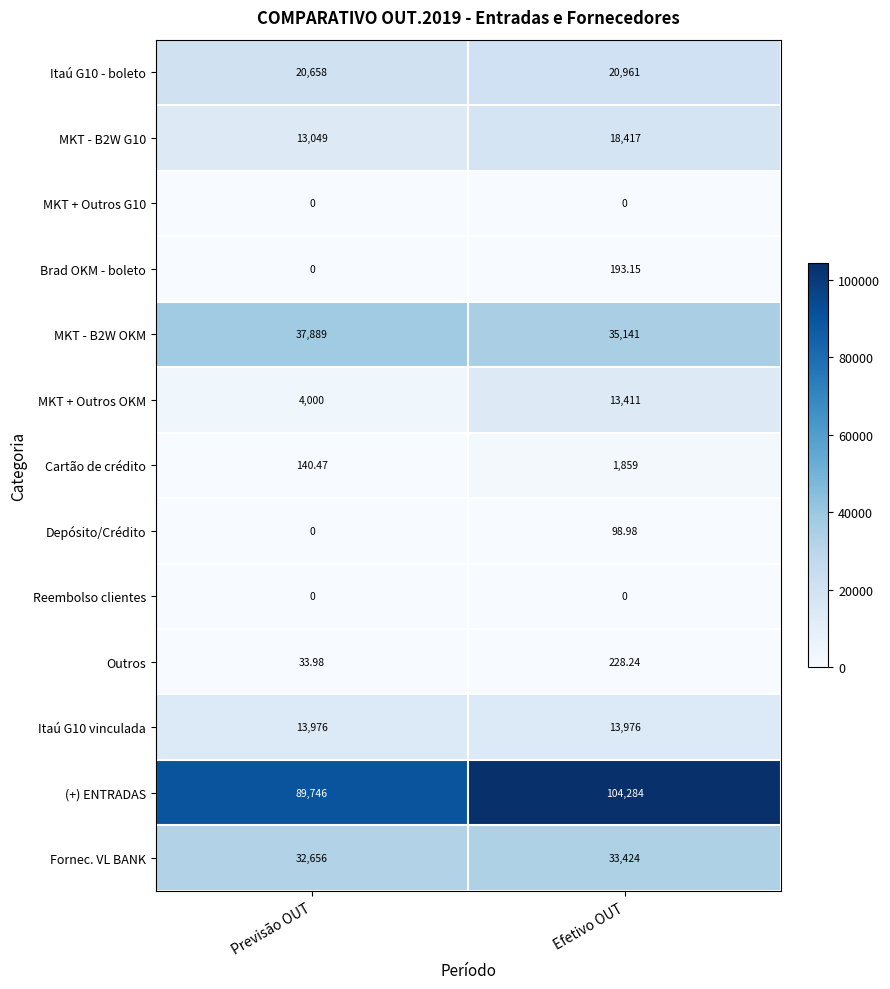

At which category does the chart reach its peak across all series?

Efetivo OUT